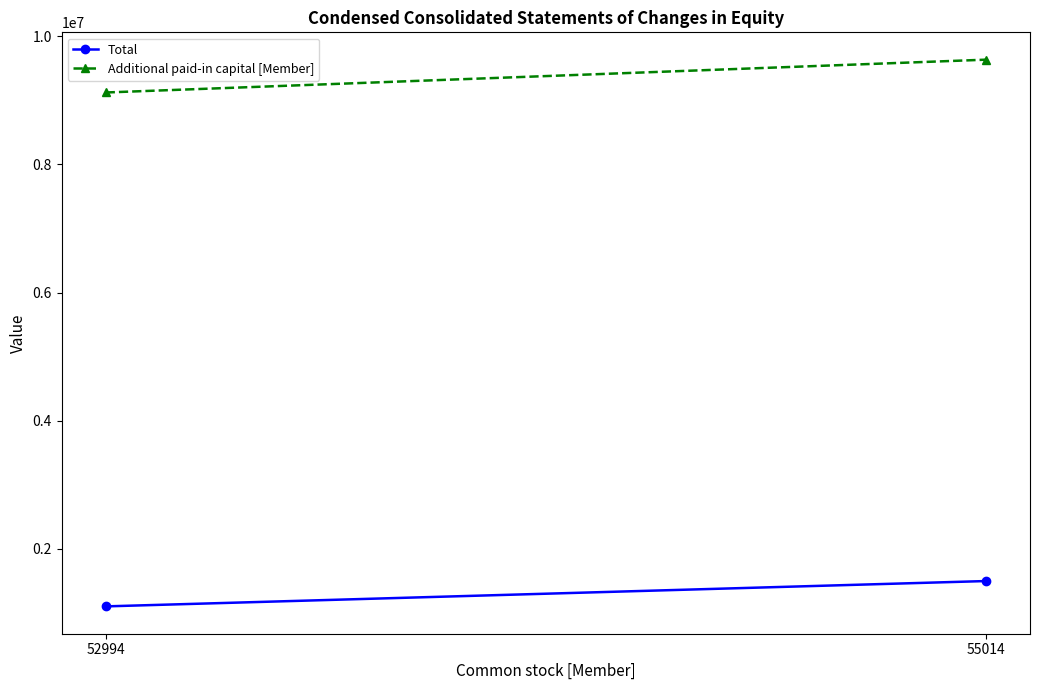

At 52994, list the series in order from largest to smallest.

Additional paid-in capital [Member], Total